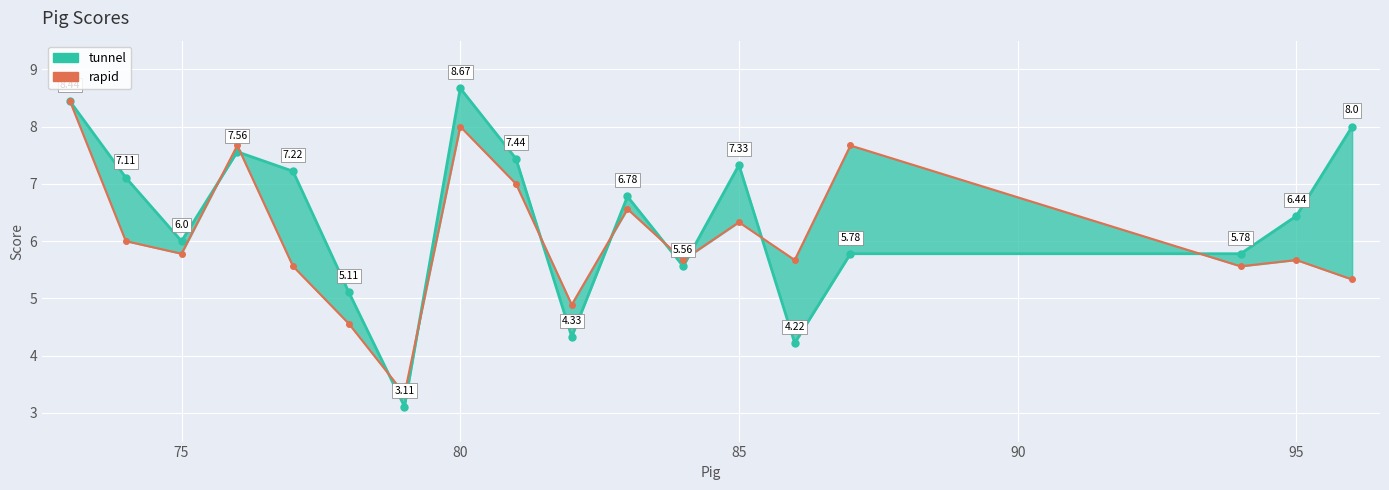

Which series has the widest spread of values?

tunnel